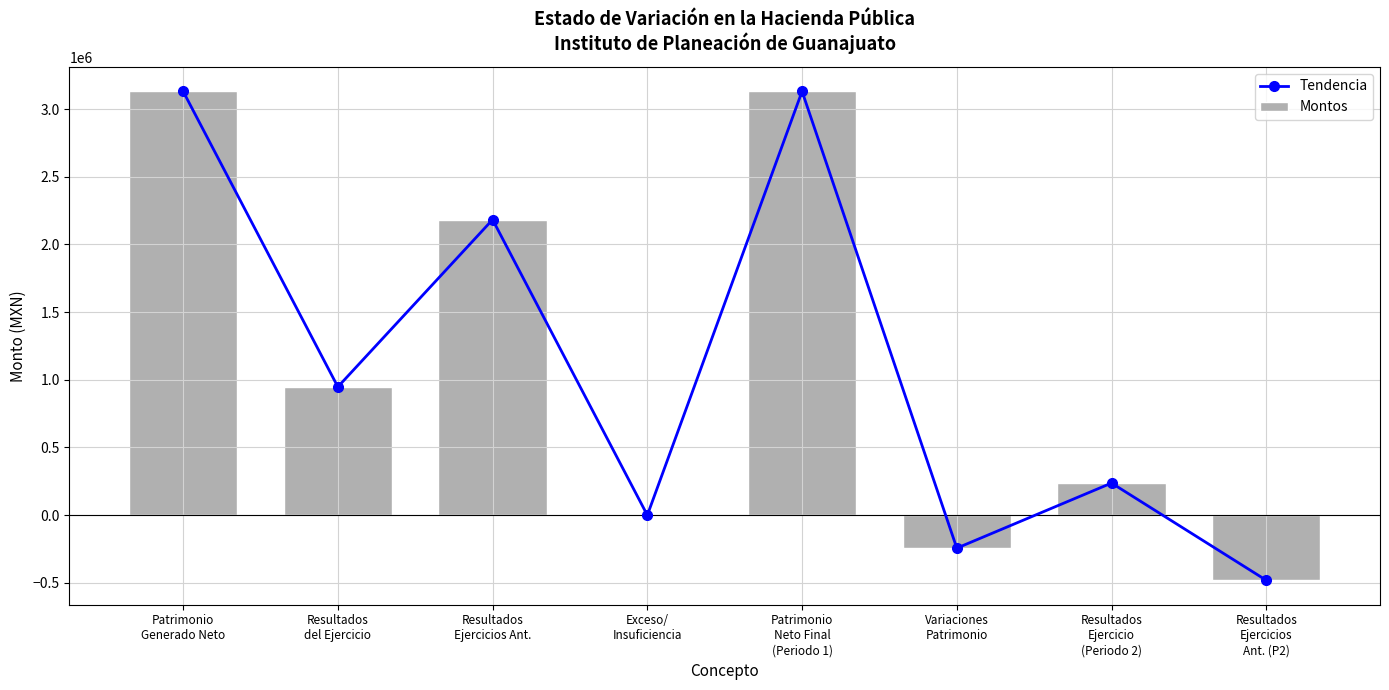

Is it true that Tendencia equals 981400.1 at Patrimonio
Generado Neto?

False